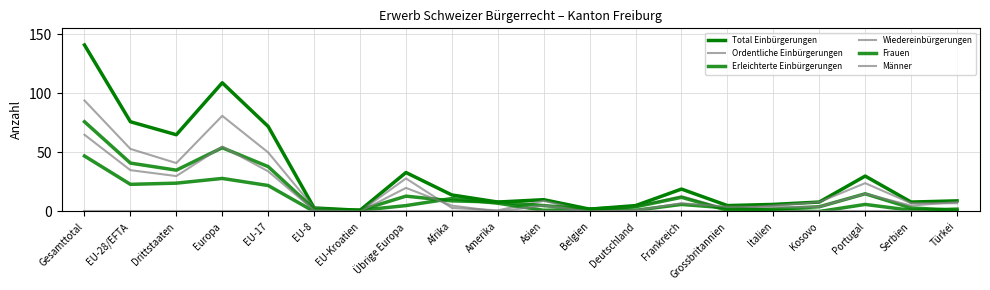

Does the chart display data point markers on the line(s)?

No